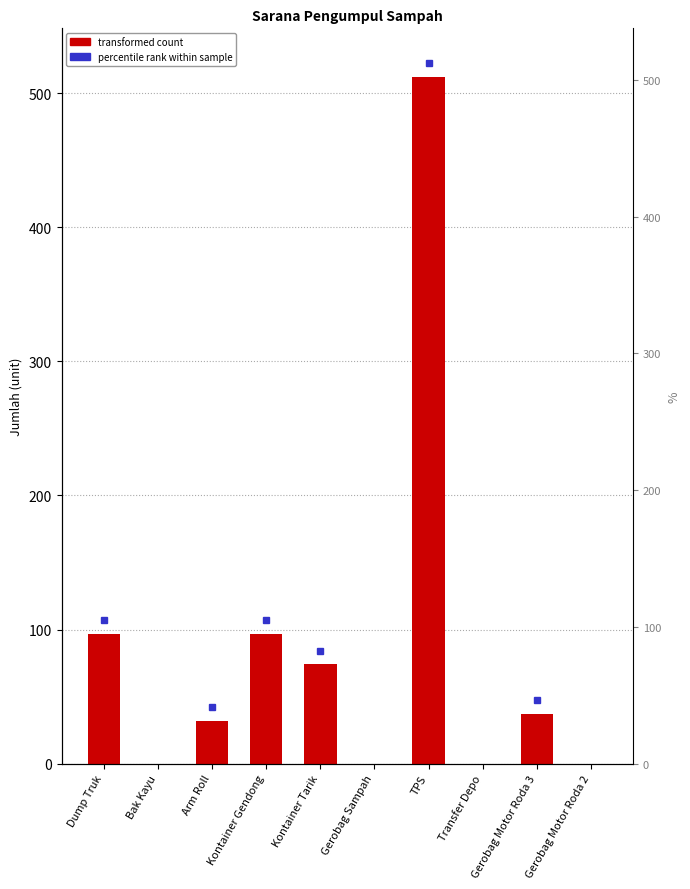

Which label corresponds to the smallest value in the chart?

Bak Kayu